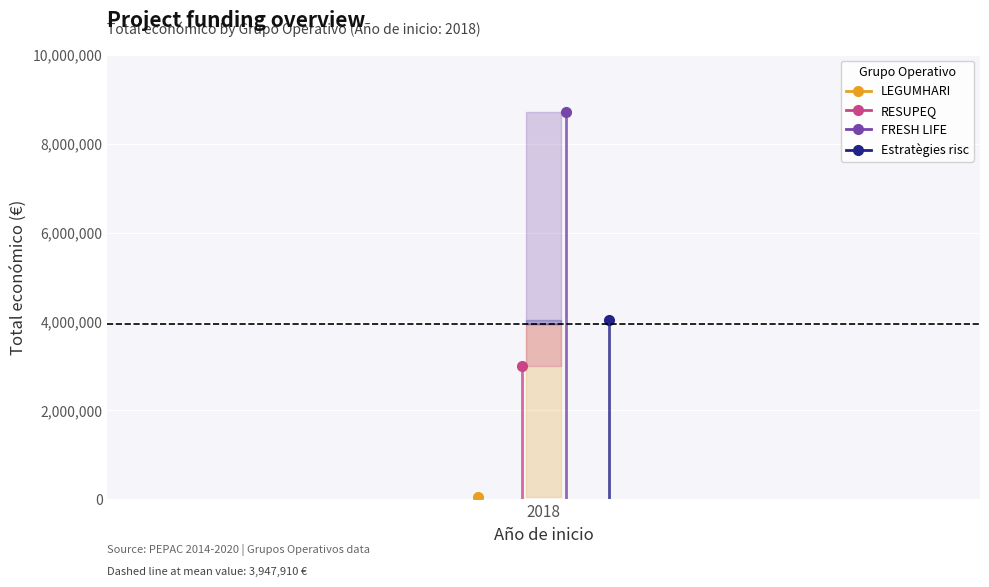

What is the smallest value displayed?

57500